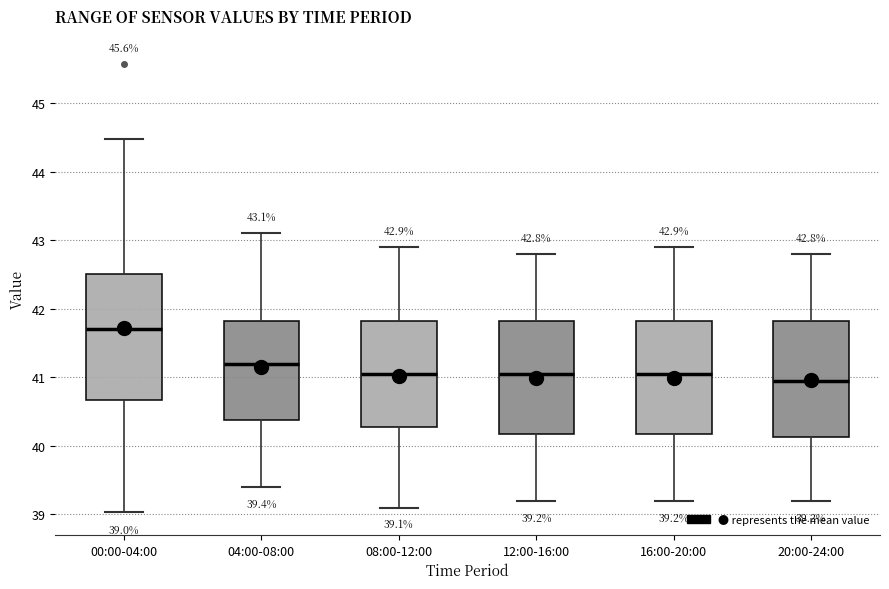

Comparing the boxes themselves (not the whiskers), which one is the tallest?

00:00-04:00